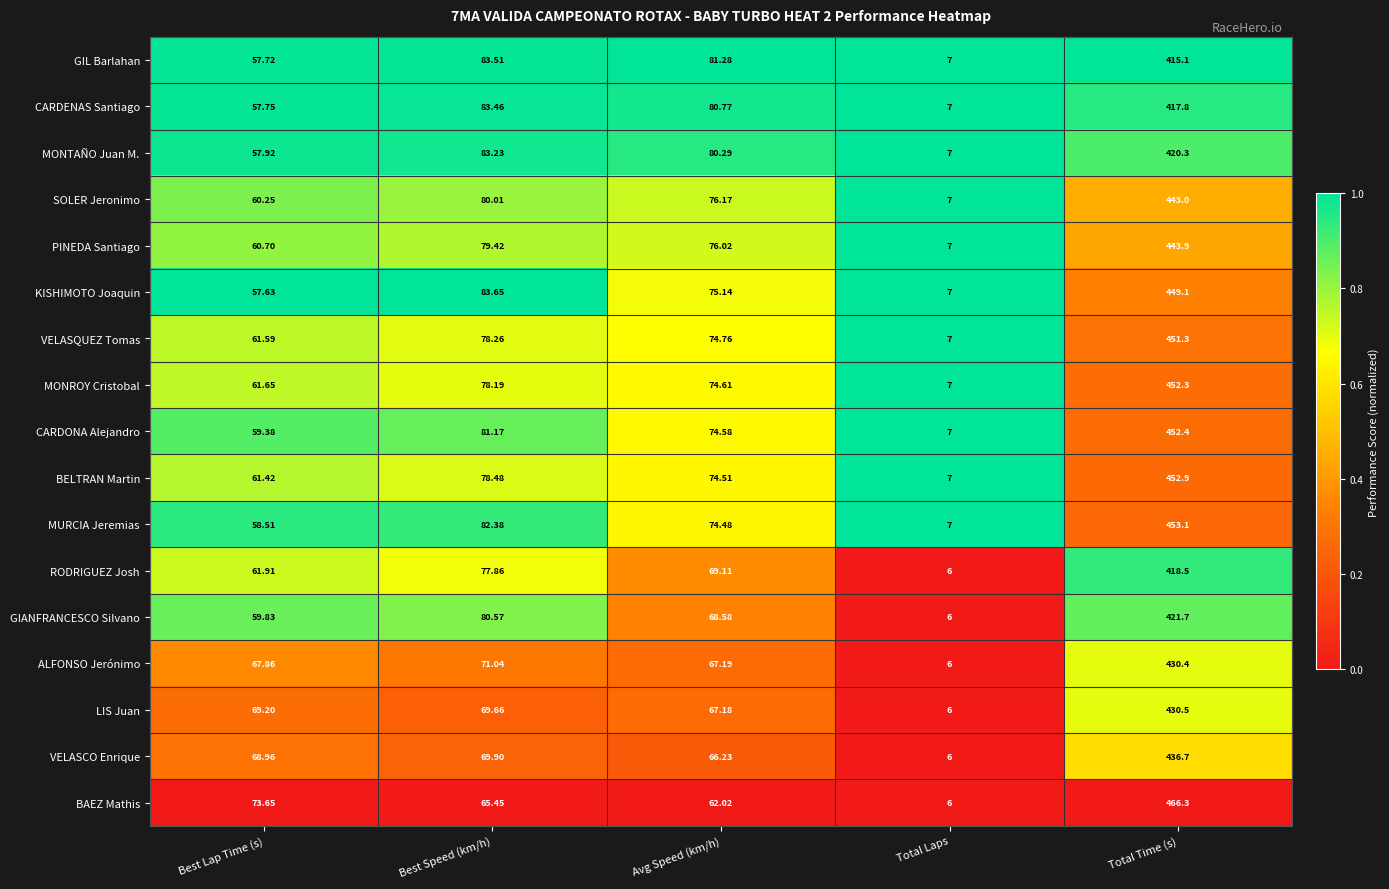

At which label is MONROY Cristobal closest to 229?

Best Speed (km/h)